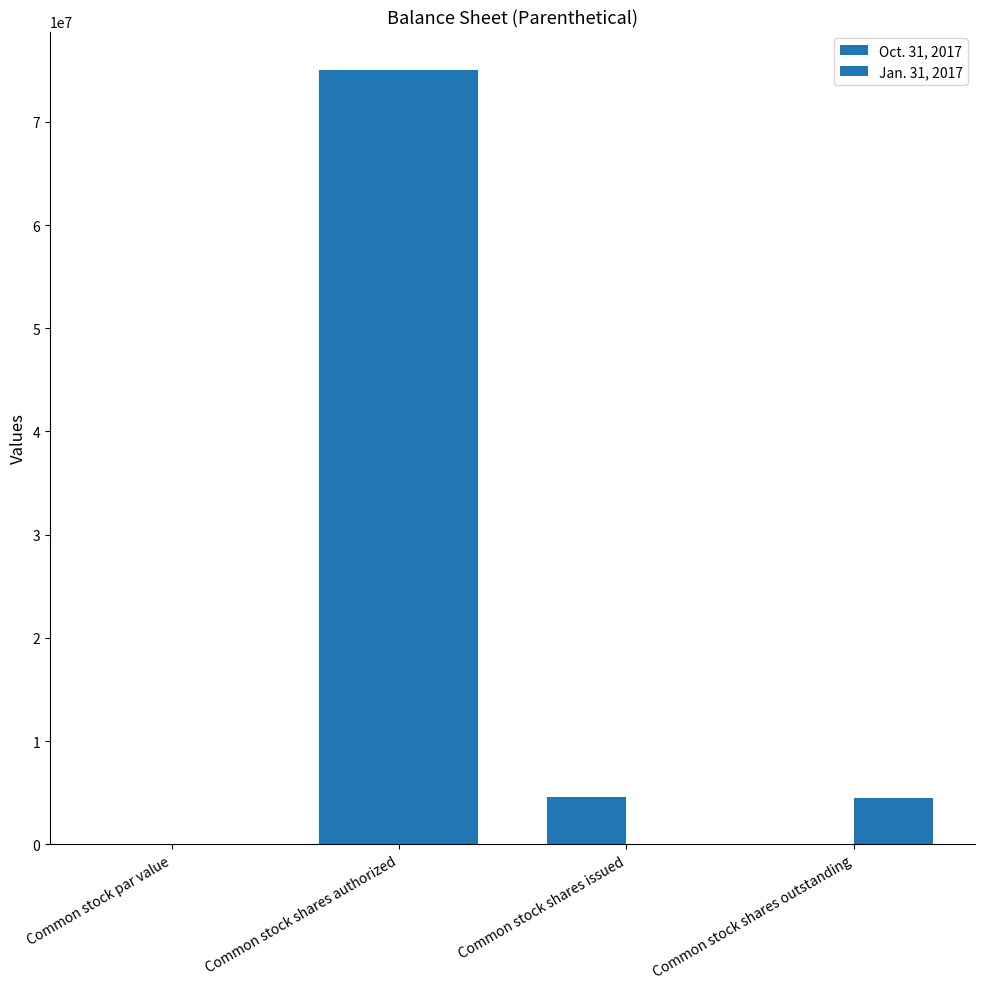

Is the value of Jan. 31, 2017 at Common stock par value greater than the value of Oct. 31, 2017 at Common stock shares issued?

No